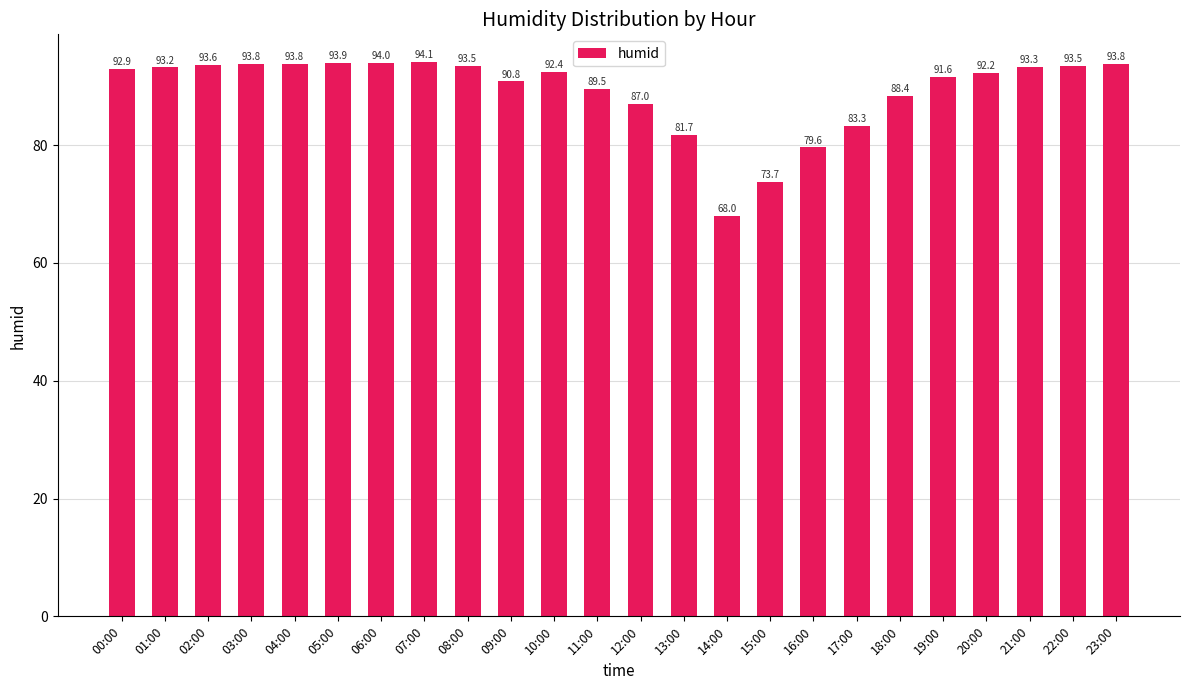

What is the maximum value shown in the chart?

94.1